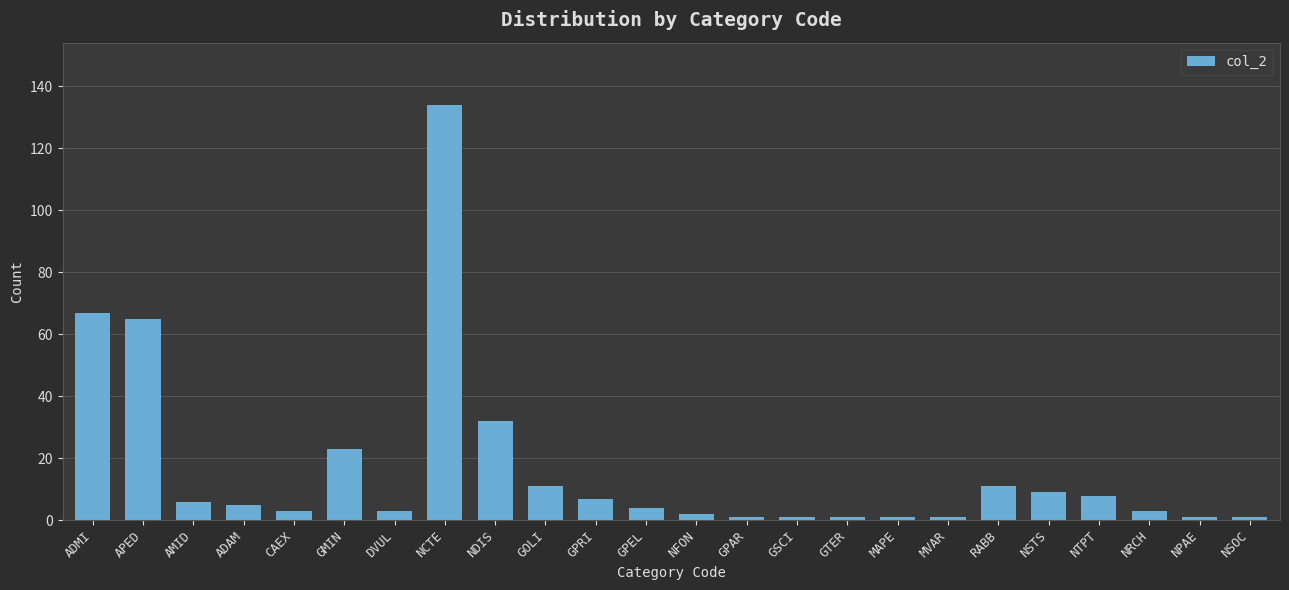

How many bars are there in total?

24